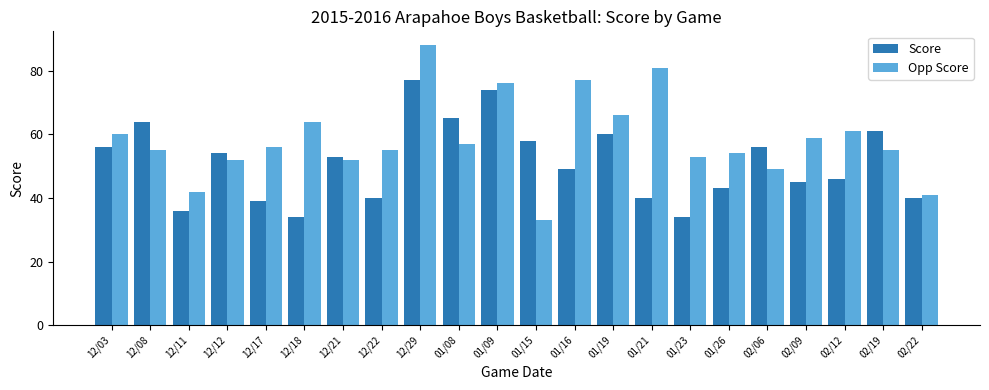

Reading left to right, list all the values displayed in this chart.

Score: 56	64	36	54	39	34	53	40	77	65	74	58	49	60	40	34	43	56	45	46	61	40
Opp Score: 60	55	42	52	56	64	52	55	88	57	76	33	77	66	81	53	54	49	59	61	55	41